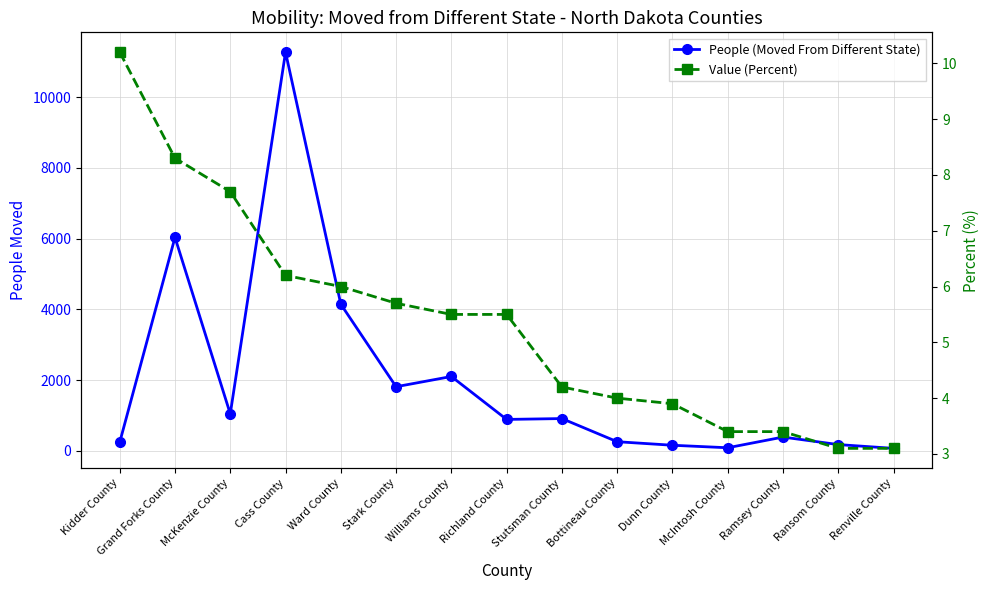

True or false: Value (Percent) has more than 2 points higher than both neighbors.

False